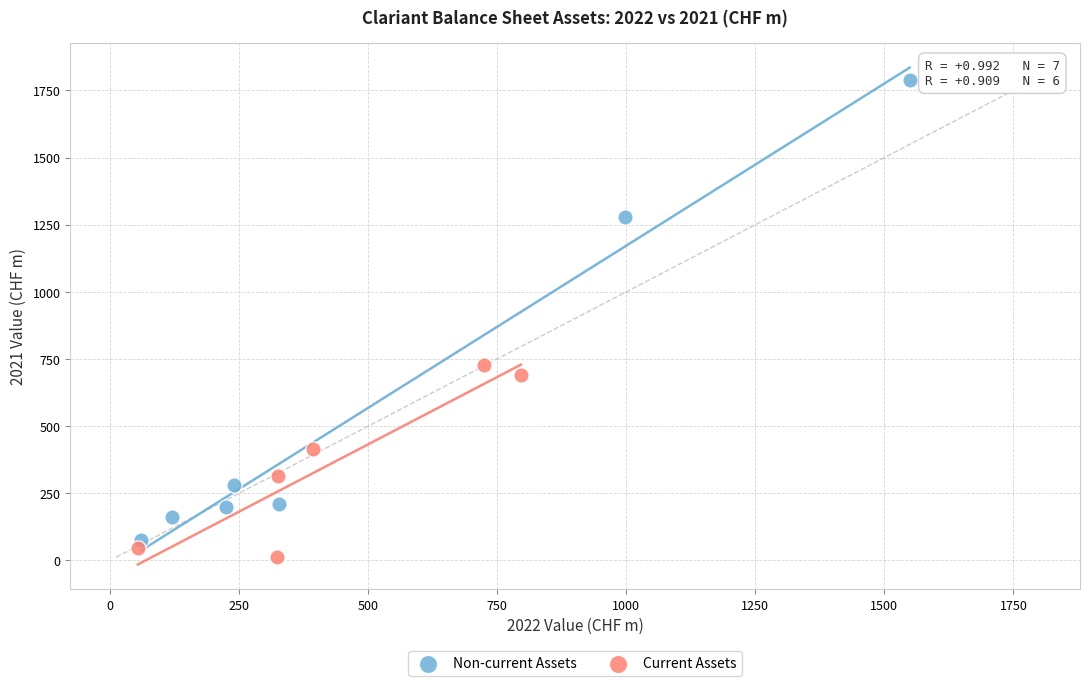

Which series contains the highest Y value?

Non-current Assets